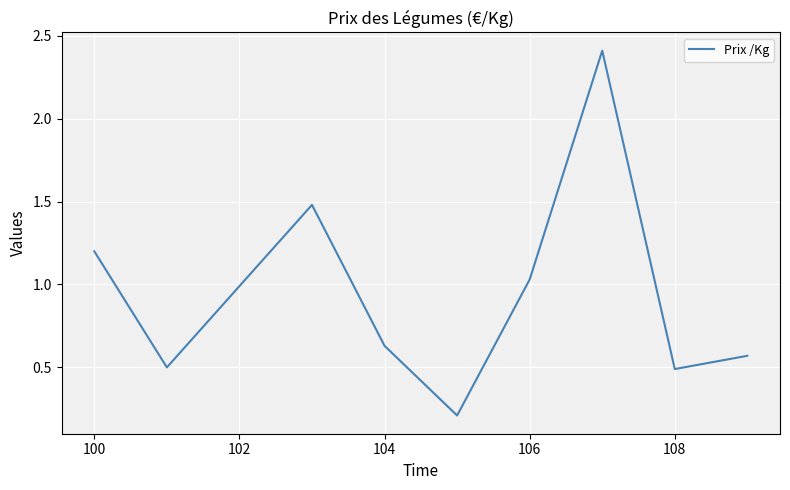

What is the sum of all values?

8.5